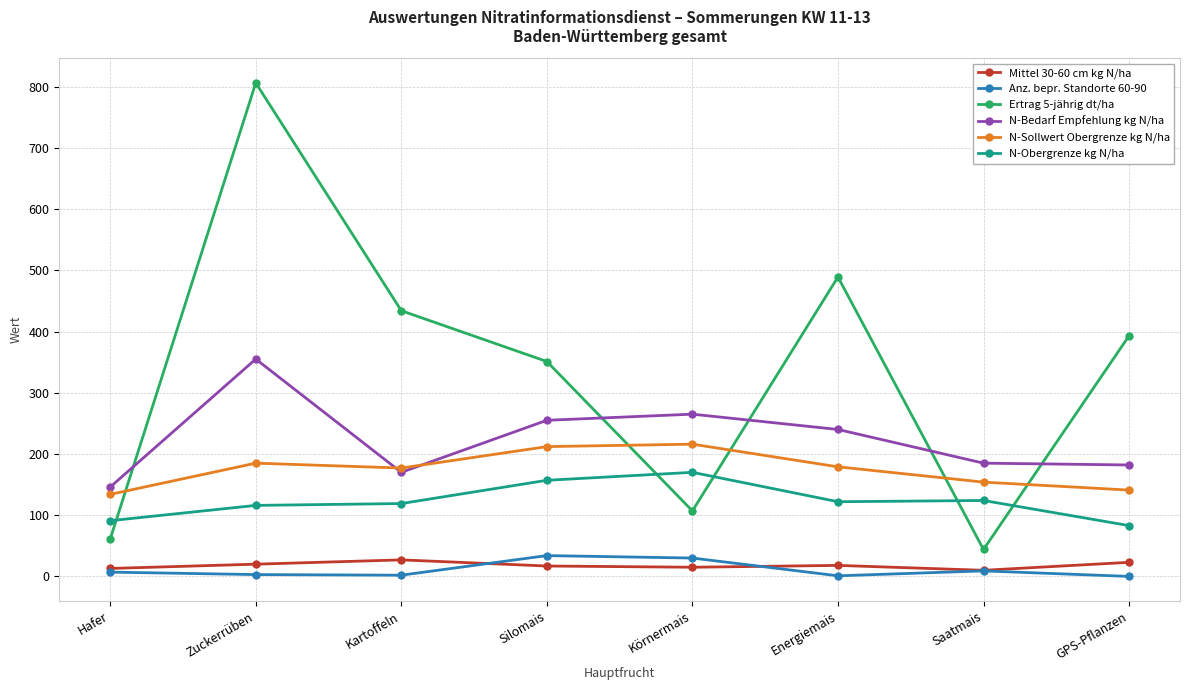

Which label corresponds to the largest value in the chart?

Zuckerrüben